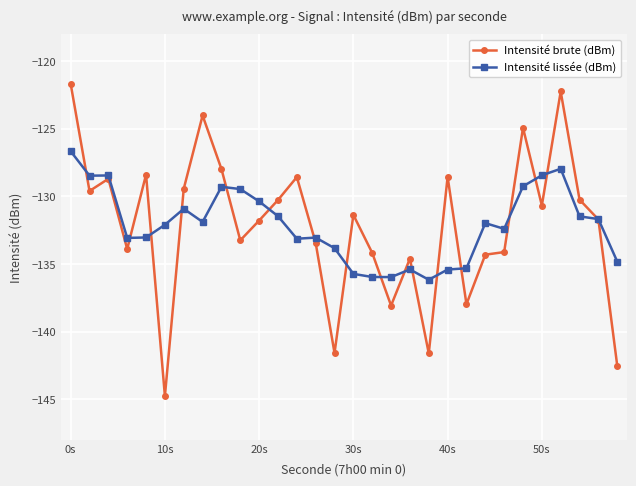

Rank the series by their maximum value, from lowest to highest.

Intensité lissée (dBm), Intensité brute (dBm)